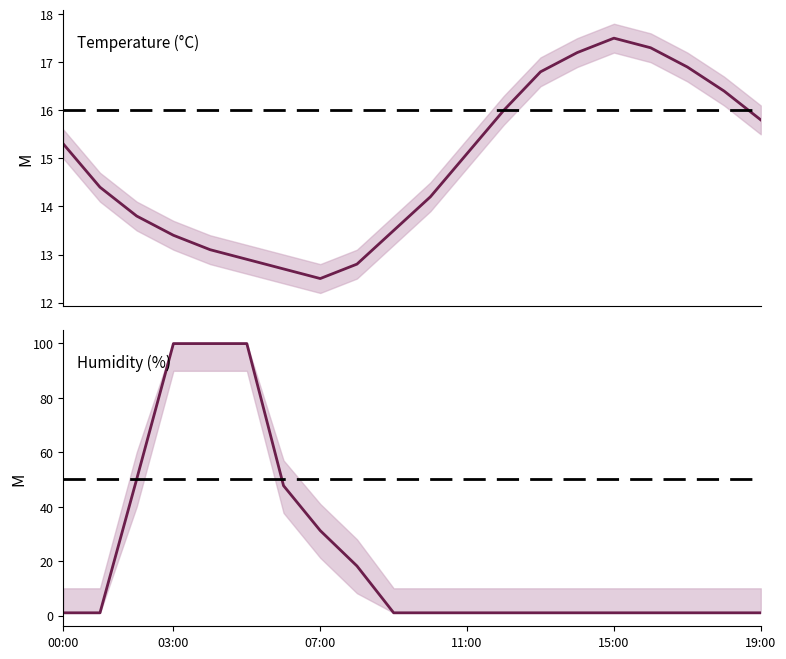

What is the label of the 2nd point from the right?

18